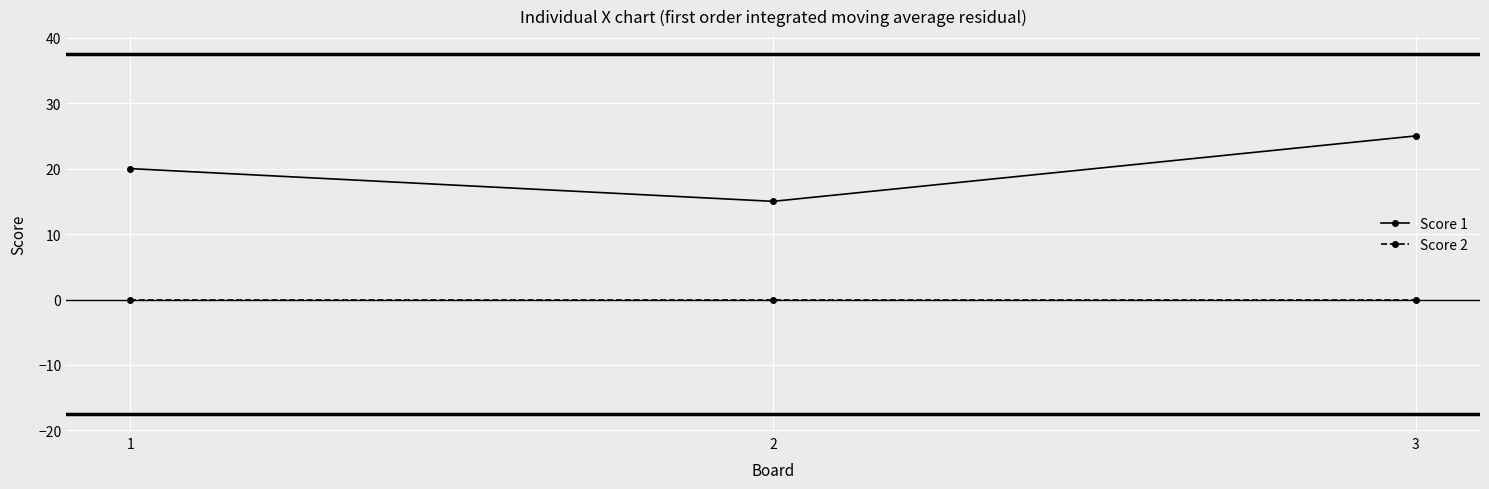

Between 1 and 2, which series saw the biggest shift?

Score 1